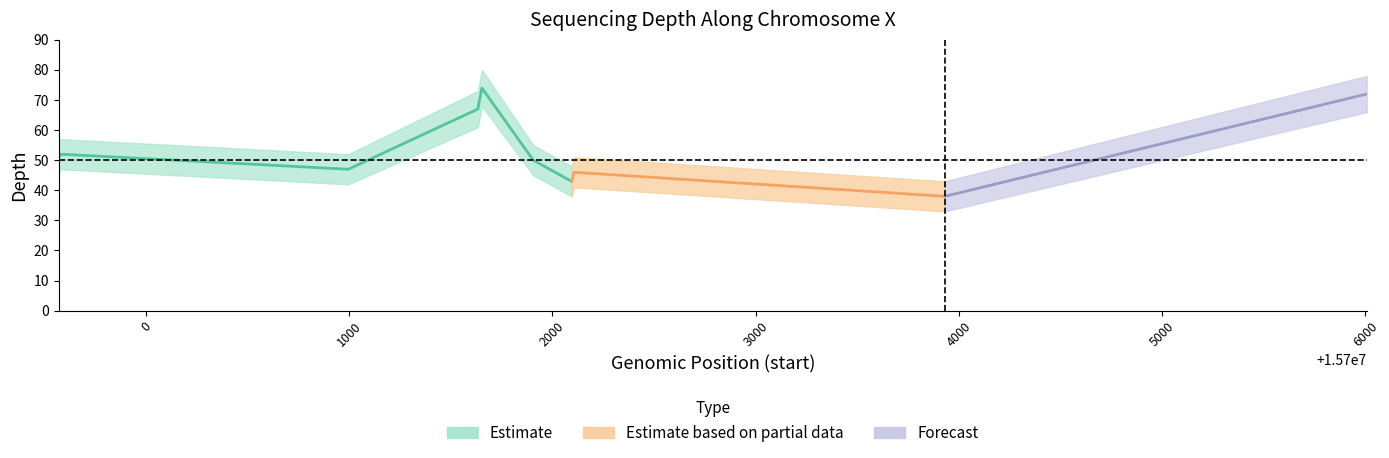

How many data points in depth_upper are above 55?

5